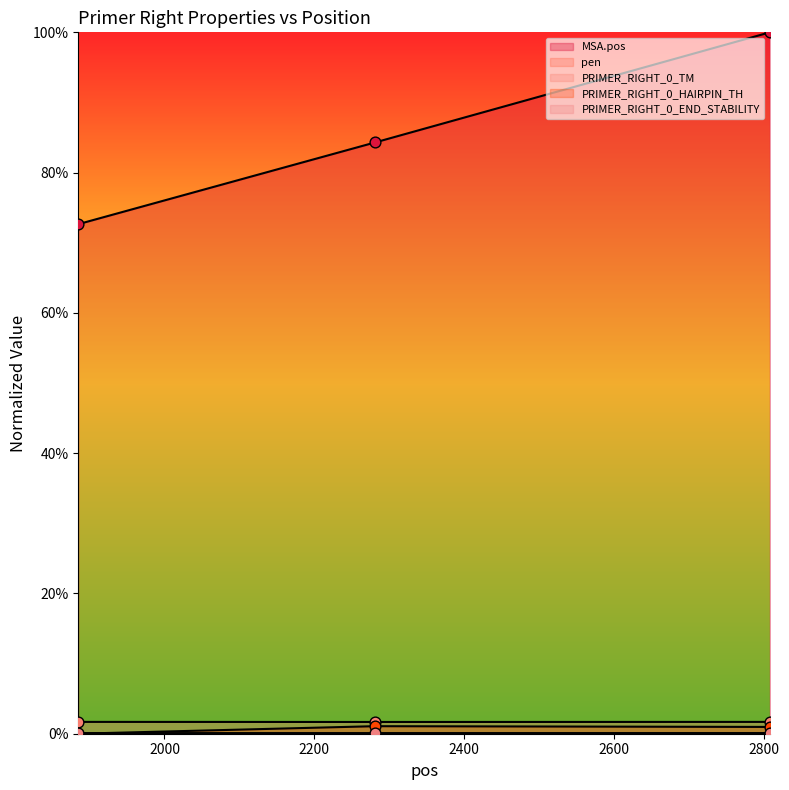

Which series reaches the maximum Y coordinate?

MSA.pos